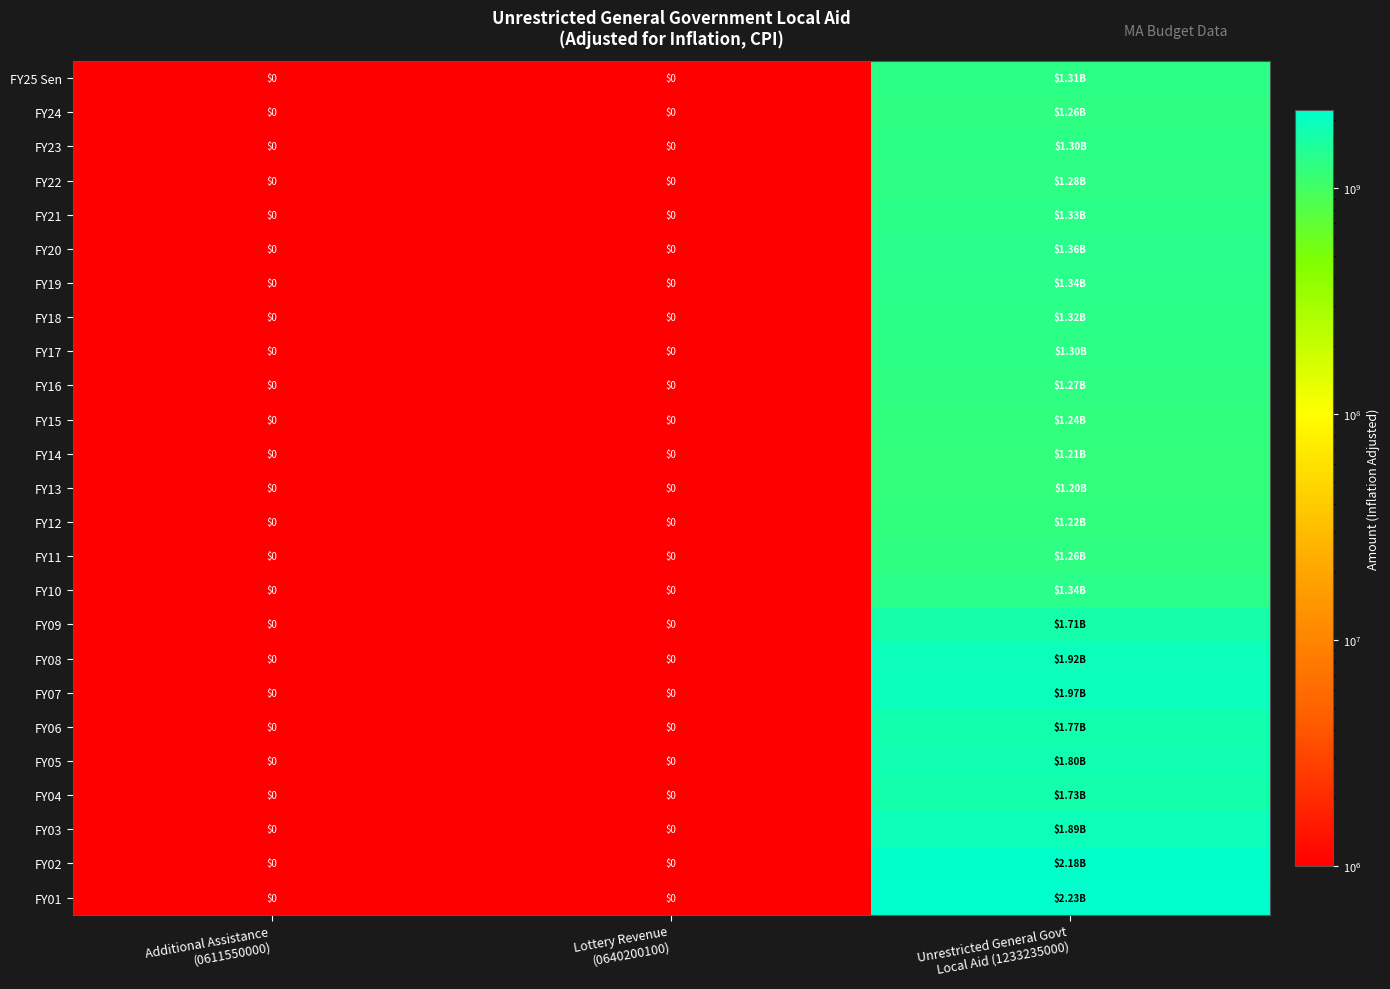

What is the spread (max minus min) of values at Unrestricted General Govt
Local Aid (1233235000)?

1023225586